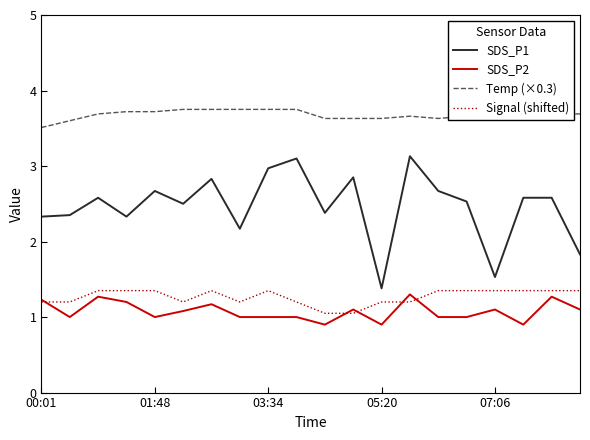

At how many categories does at least one series exceed 2?

20